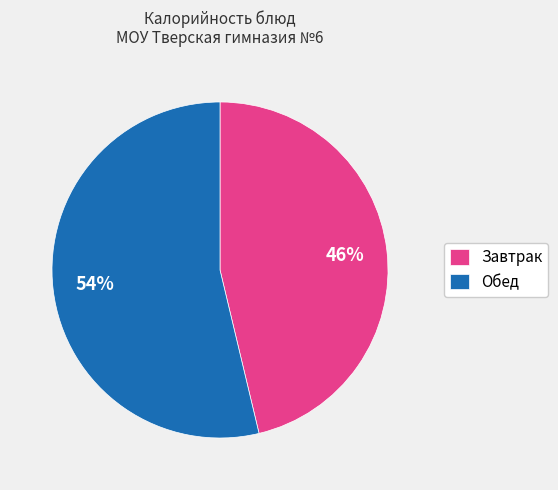

Is there a majority slice in this chart?

Yes